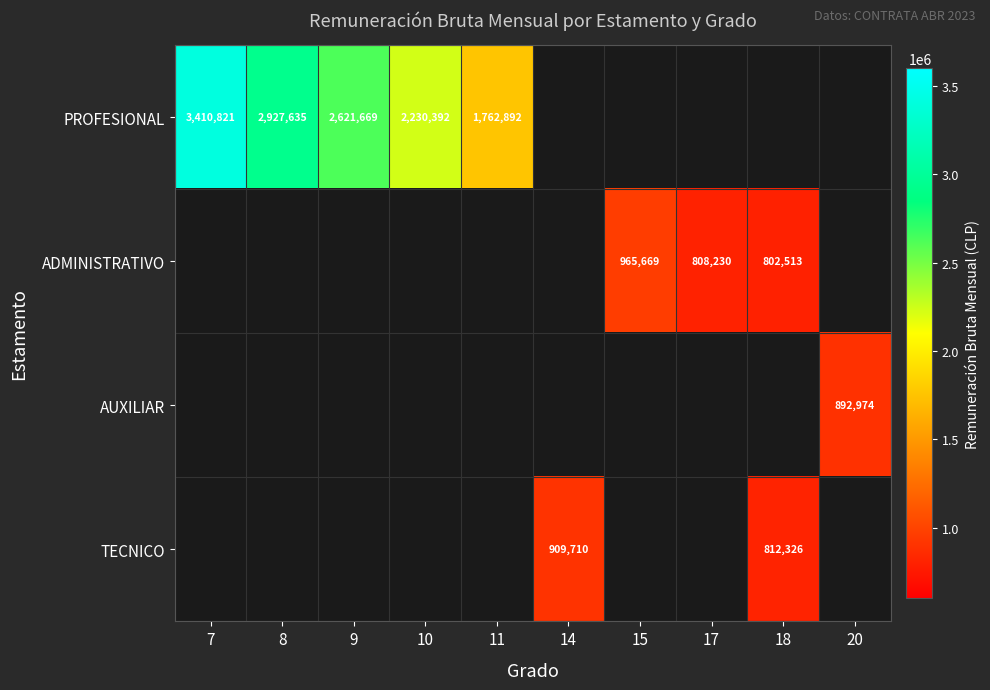

The value of TECNICO at 18 is 812326. True or false?

True